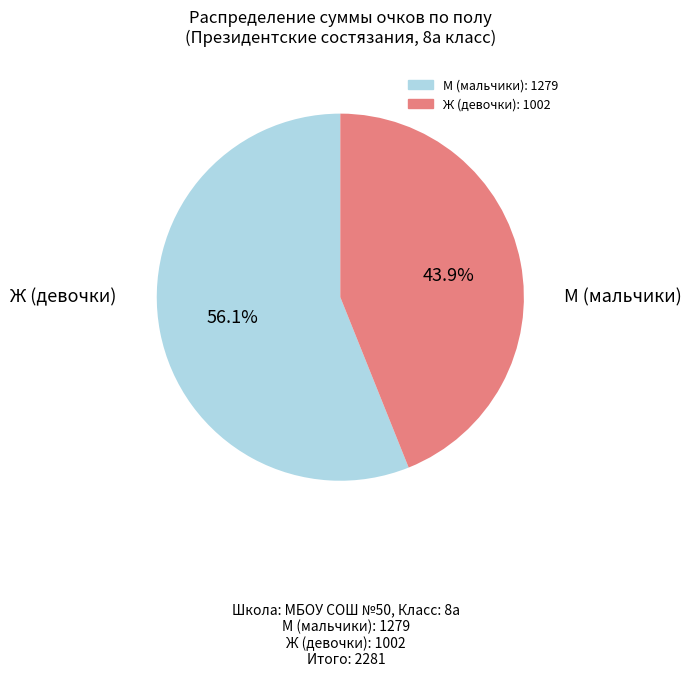

Rank the categories by value from lowest to highest.

Ж, М